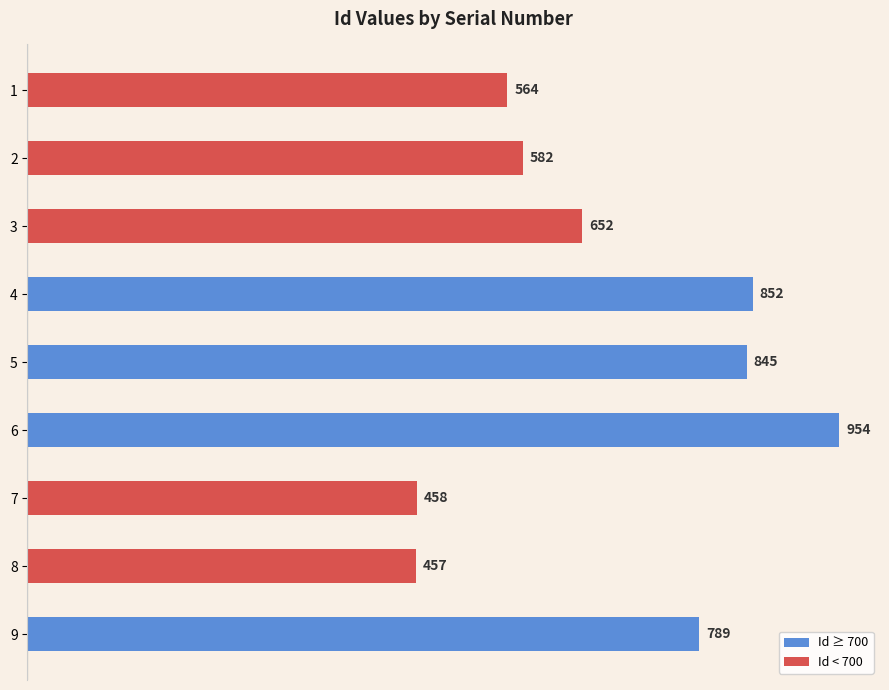

How many values are below 652?

4